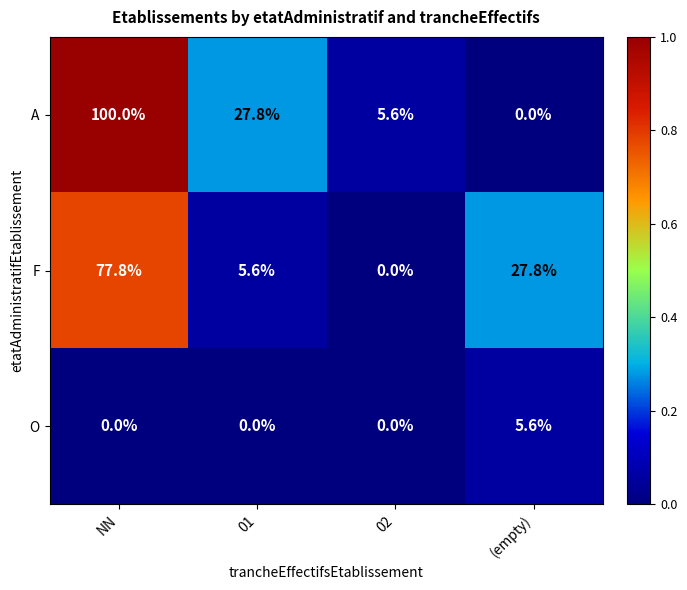

The F series shows 27.8 at (empty). True or false?

True